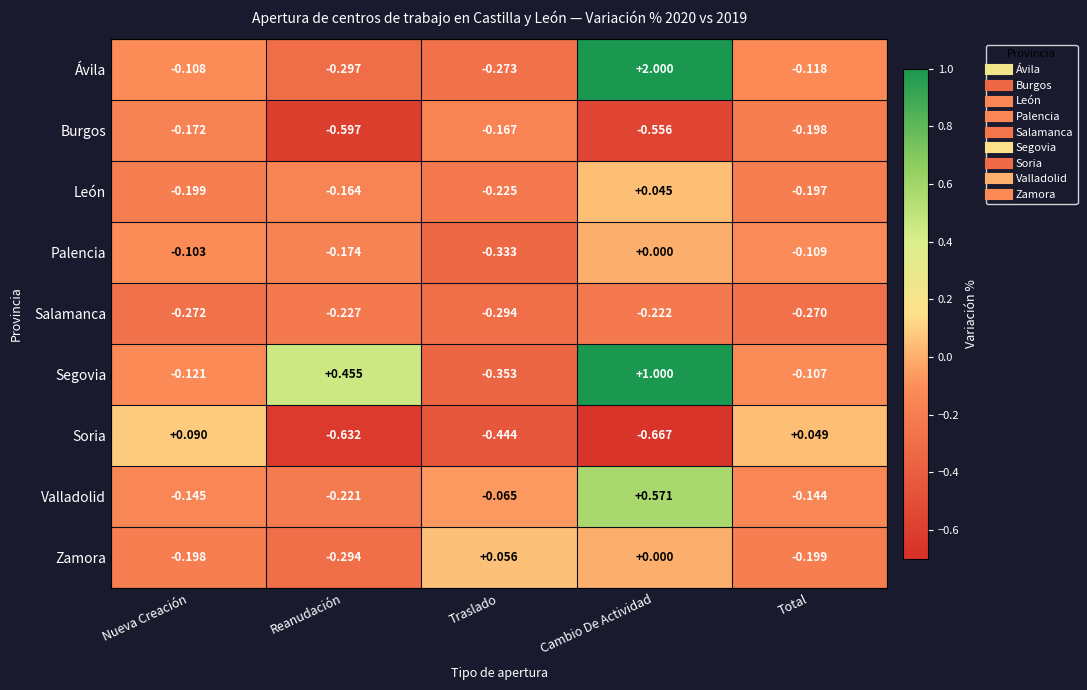

At which label is León closest to 0?

Cambio De Actividad